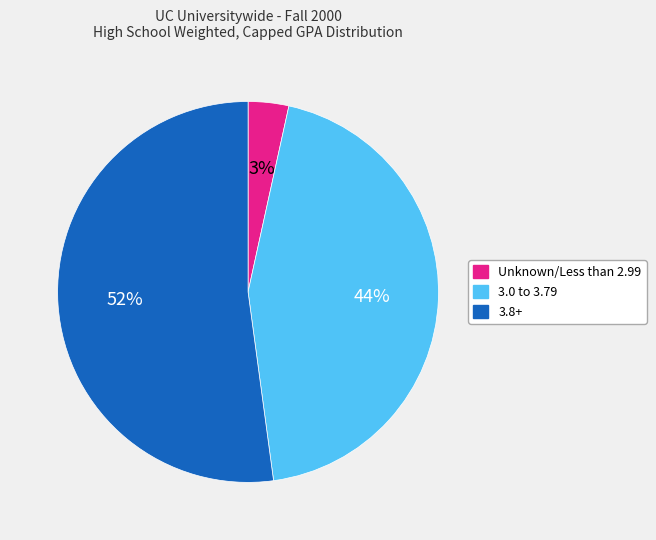

Combined, do 3.8+ and Unknown/Less than 2.99 account for over 50%?

Yes